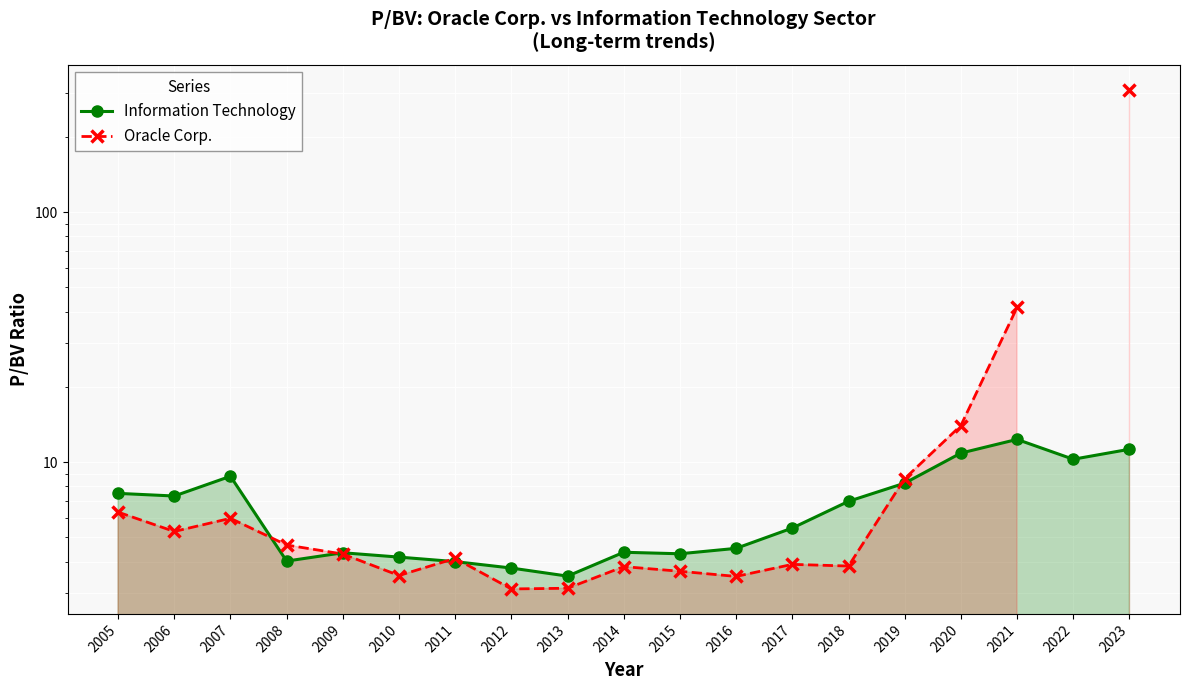

What is the spread (max minus min) of values at 2013?

0.4